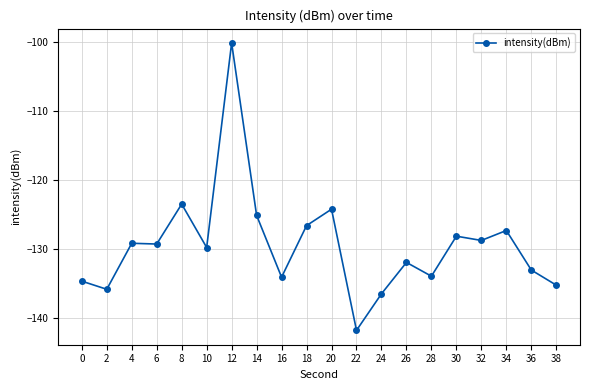

How many categories are shown in the chart?

20